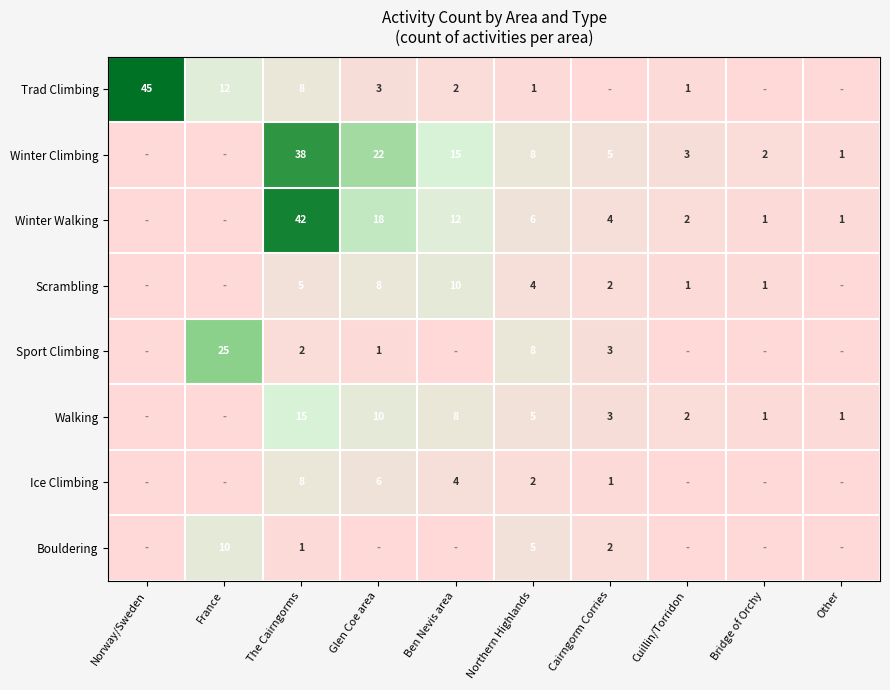

At which category is the sum across all series the highest?

The Cairngorms